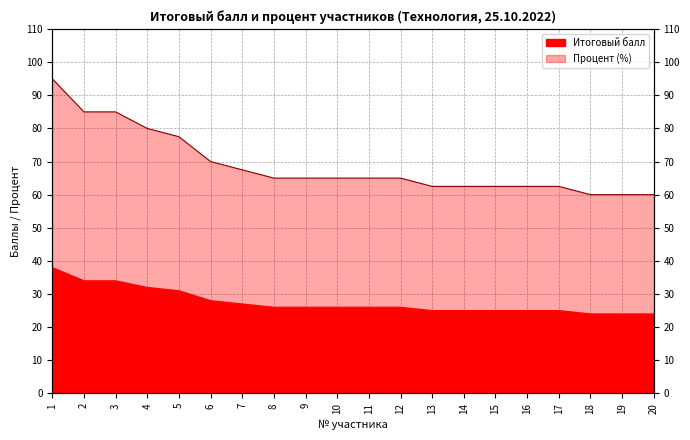

Which category has the lowest value in the Процент series?

18